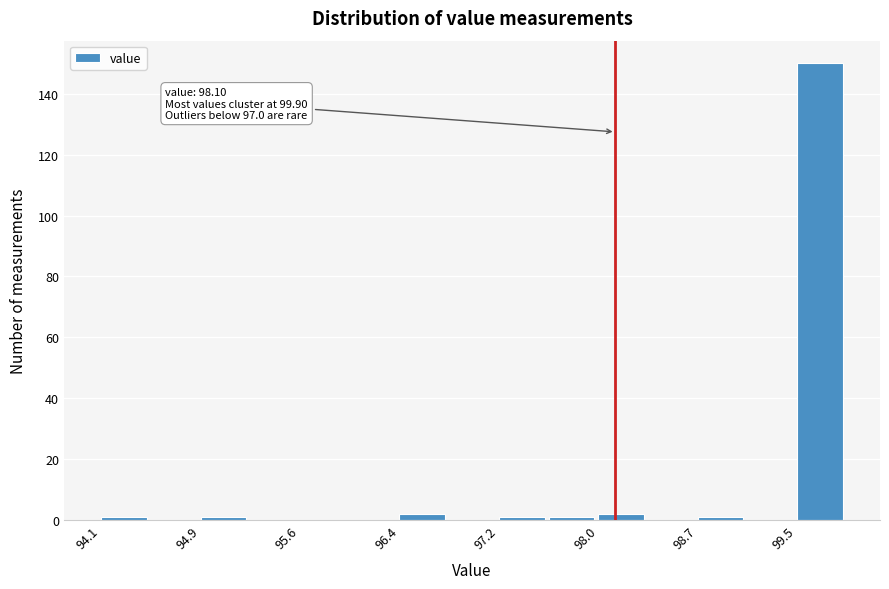

Around what value on the x-axis is the tallest bar? Give the approximate position of its centre, as read against the axis.

99.7